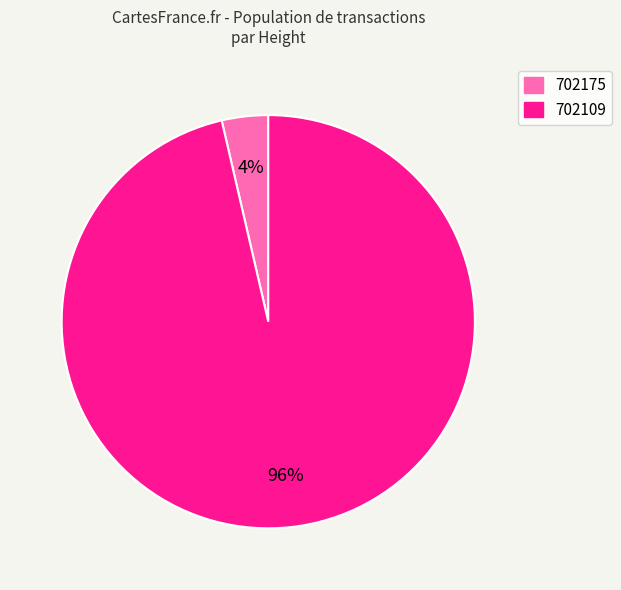

Which has a higher value, 702175 or 702109?

702109